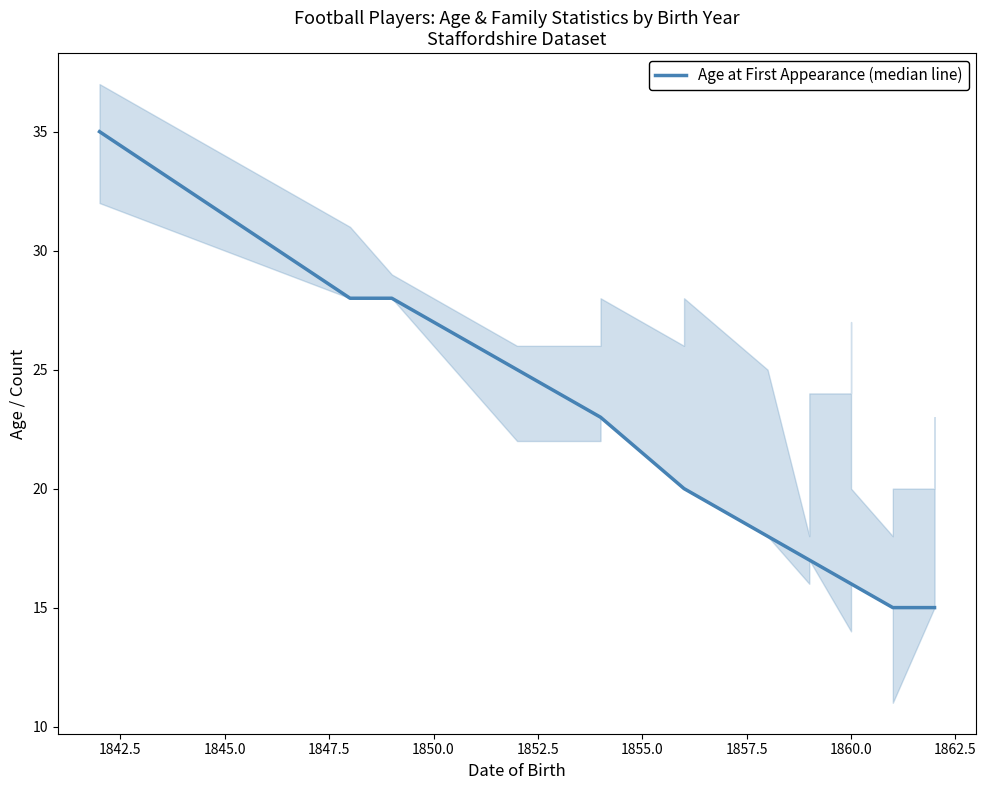

How many lines are shown in the chart?

1